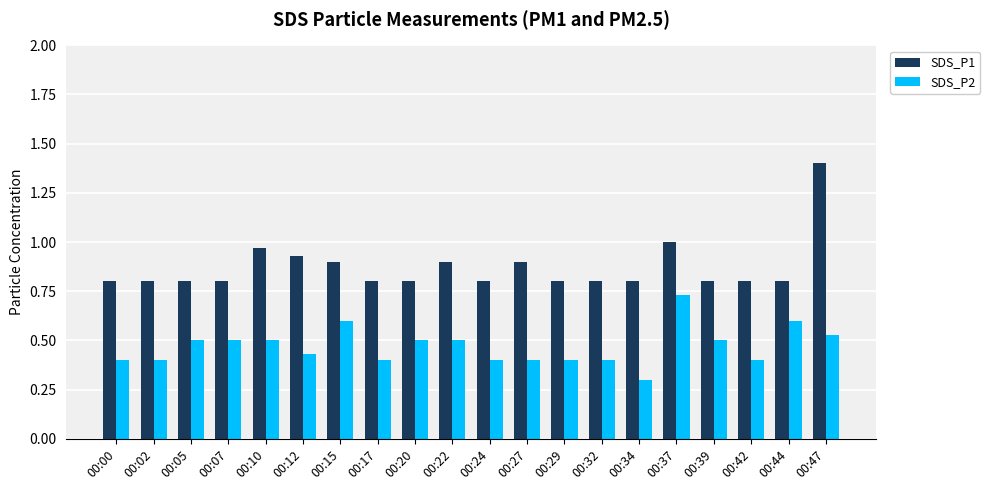

Between 00:17 and 00:37, which series saw the biggest shift?

SDS_P2